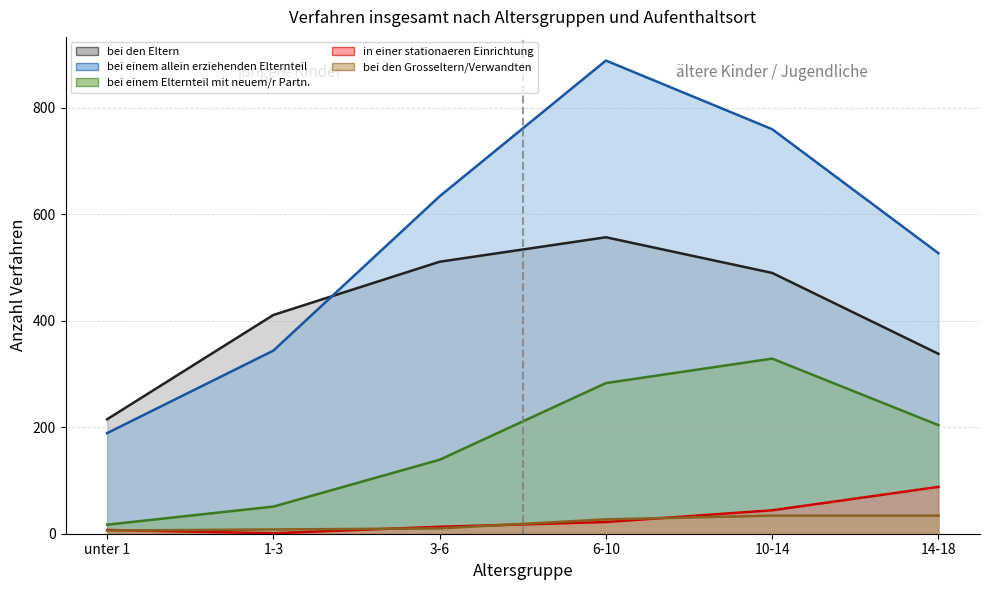

How many data points in in einer stationaeren Einrichtung are less than 22?

3